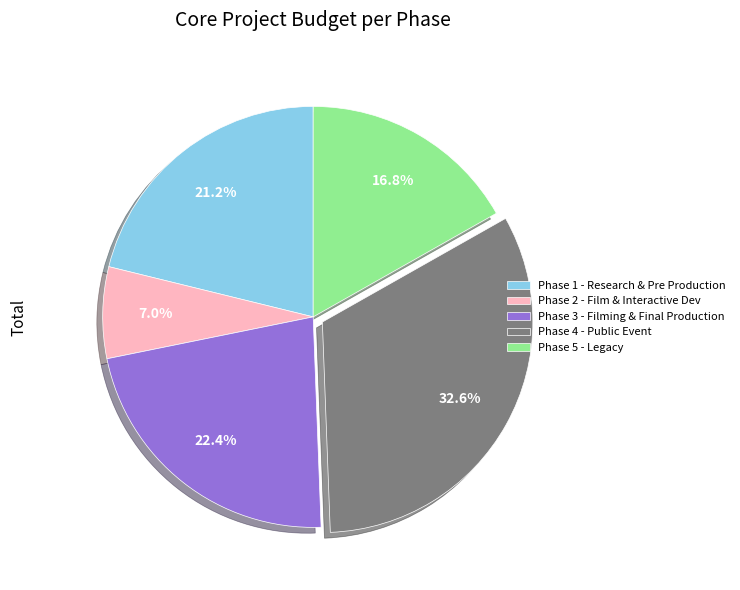

Does any single category account for the majority?

No